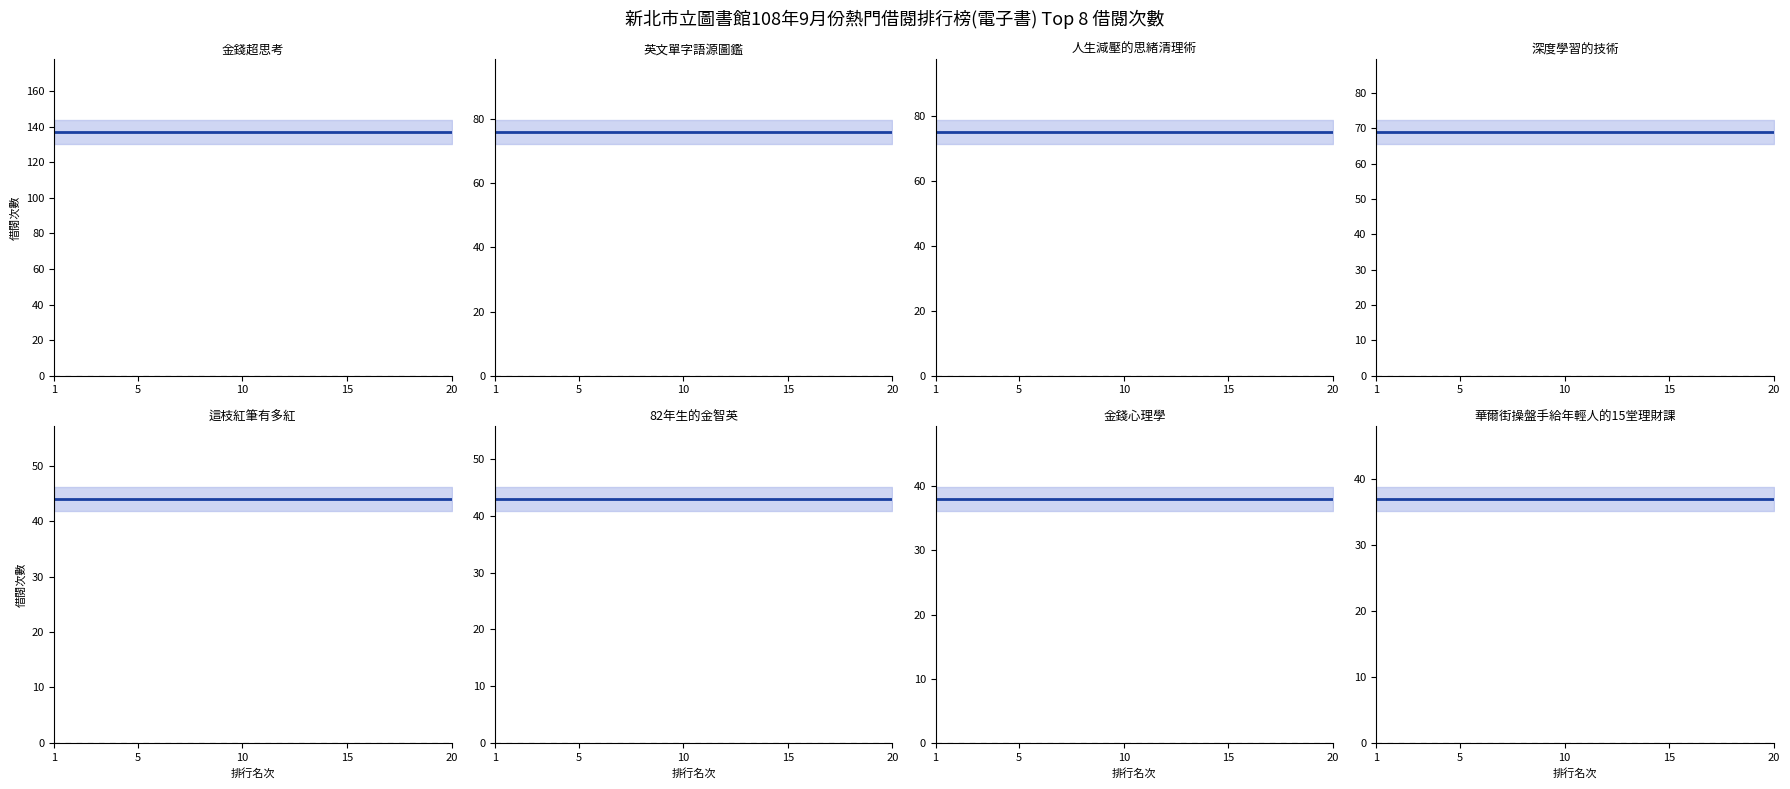

Which has a higher value, 3 or 6?

3